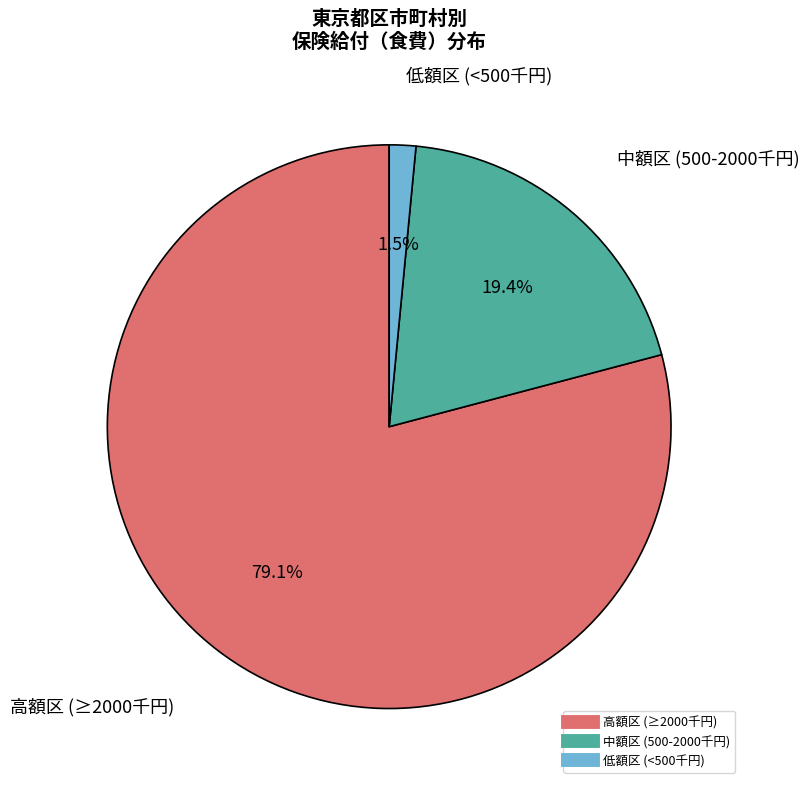

Is there a majority slice in this chart?

Yes